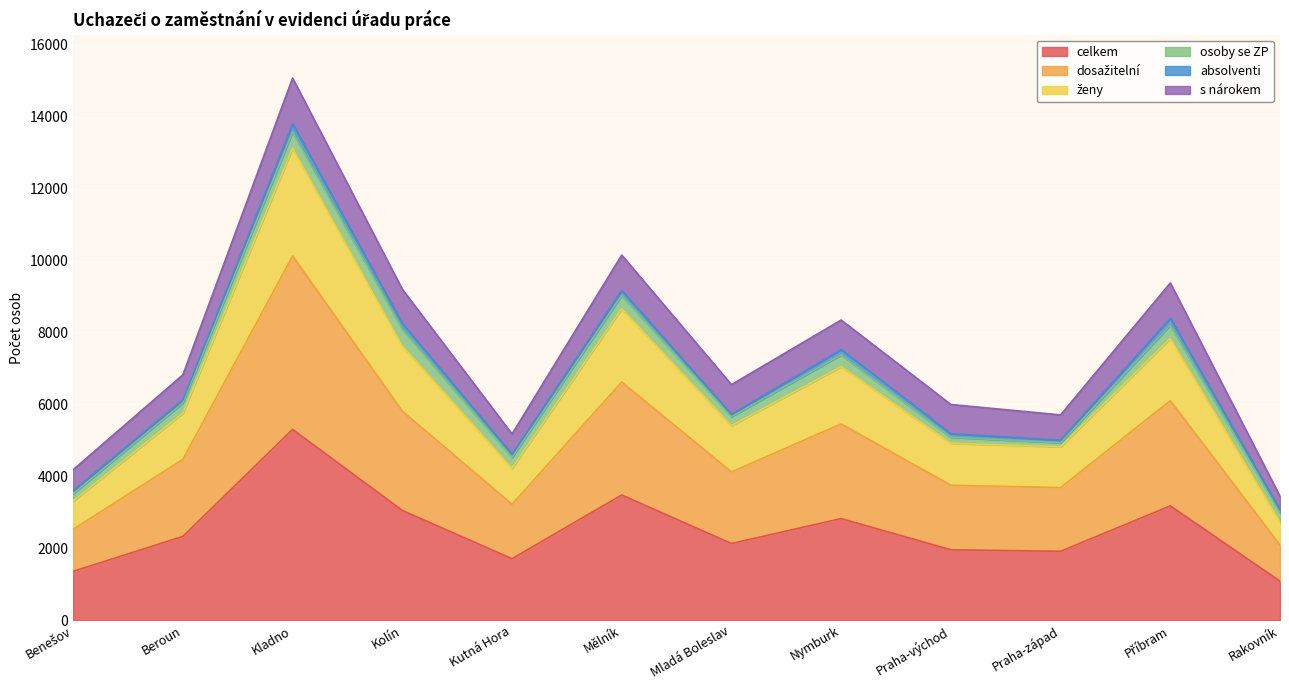

What is the value of the ženy point at the 3rd from the left?

13121